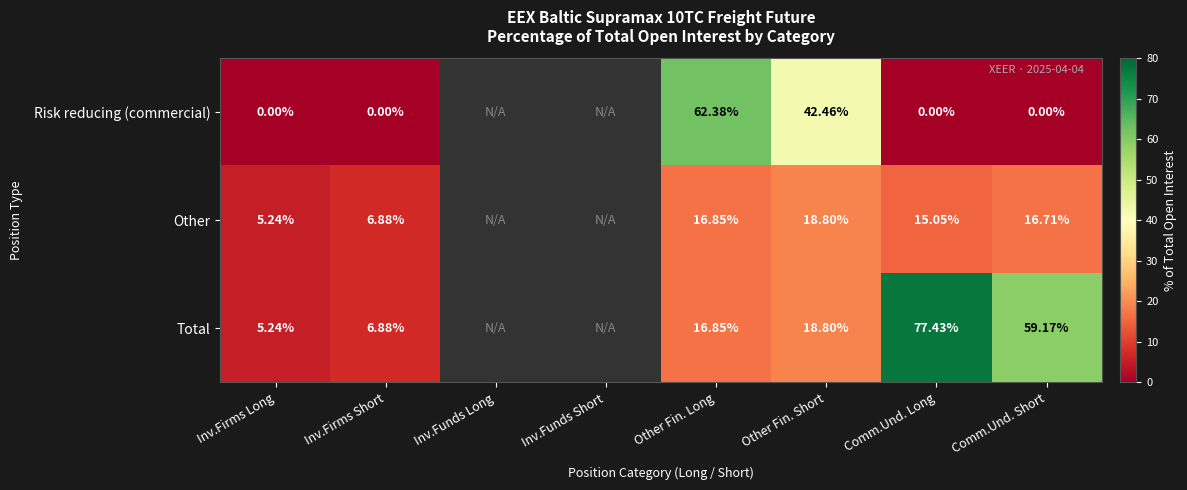

Which series changed the most between Inv.Firms Long and Comm.Und. Long?

Total